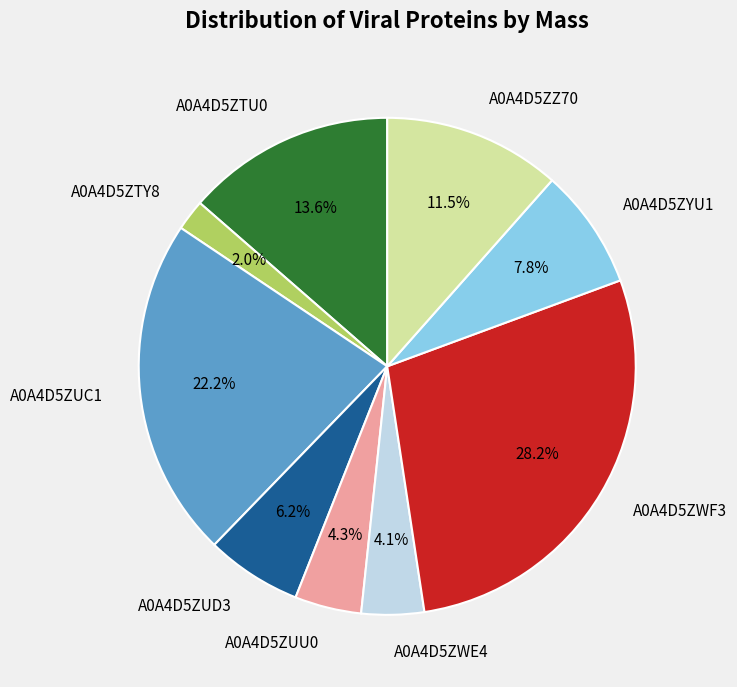

Combined, do A0A4D5ZZ70 and A0A4D5ZUD3 account for over 50%?

No